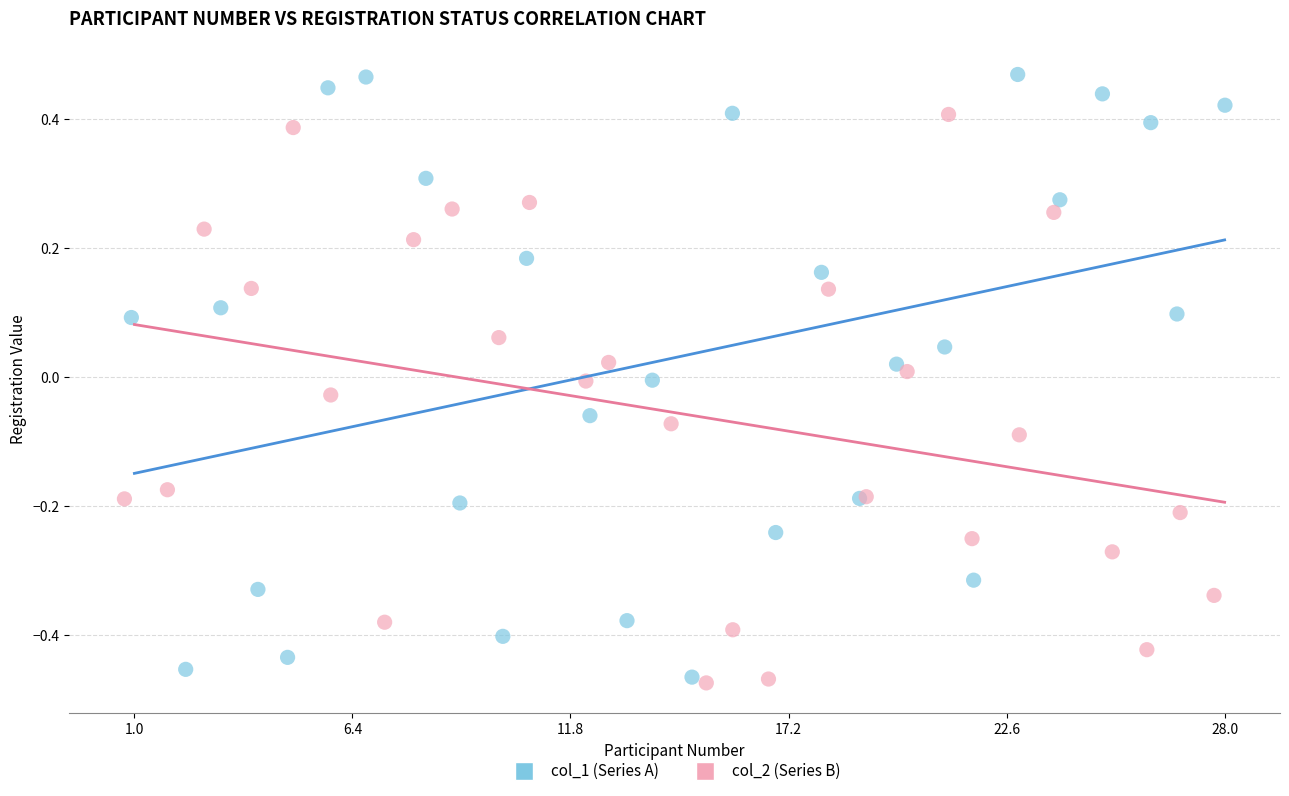

Which series has the largest Y range (max minus min)?

col_1 (Series A)